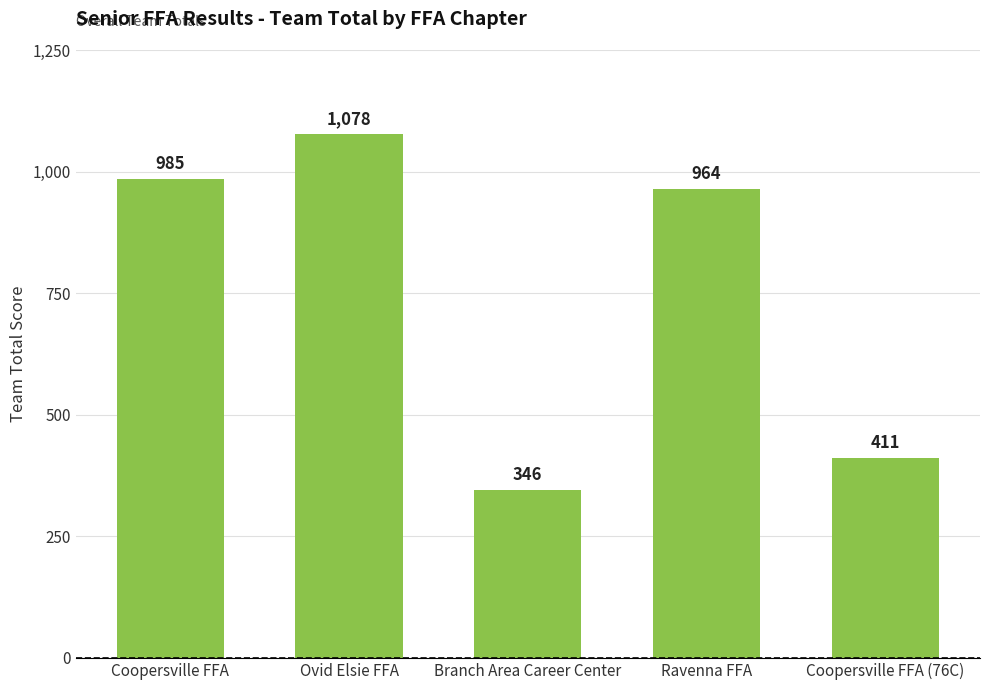

How many bars are there in total?

5